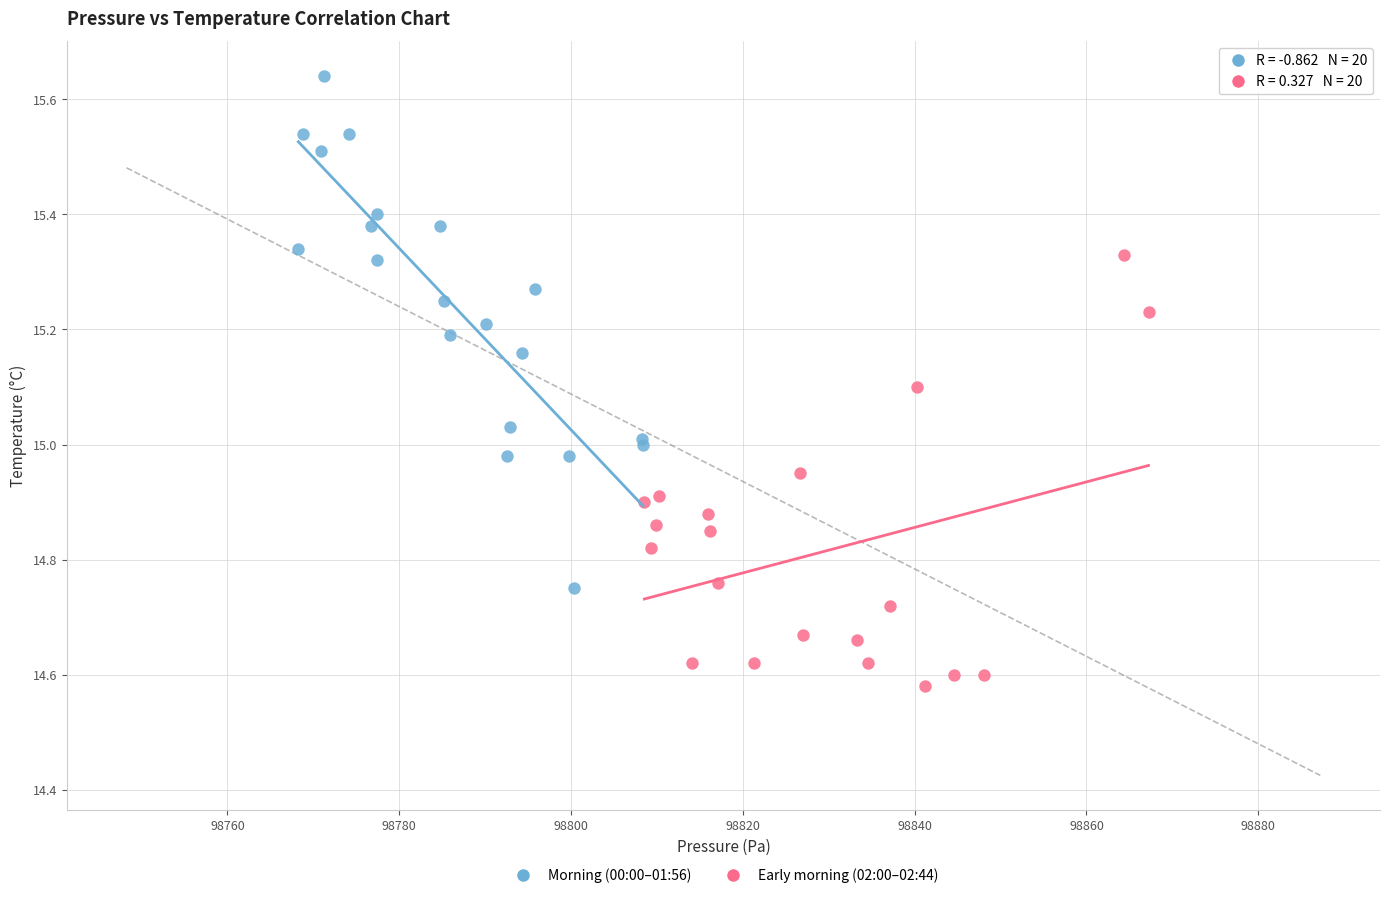

What are all the series names shown in the legend?

Morning (00:00–01:56), Early morning (02:00–02:44)